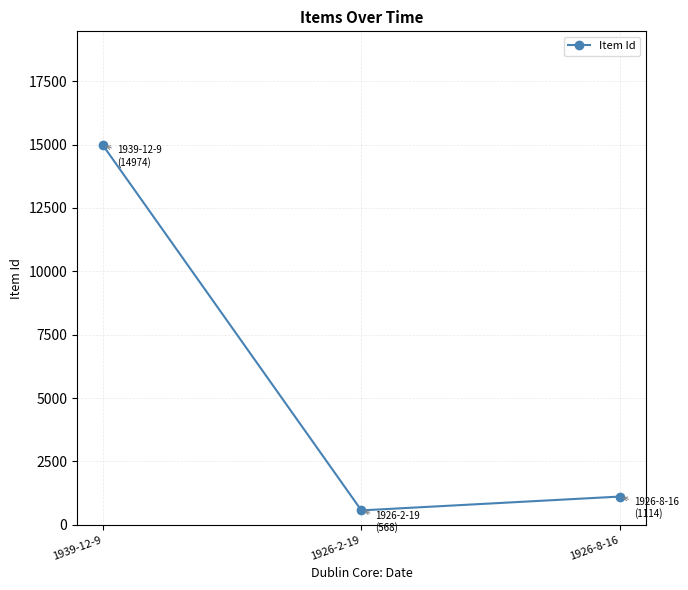

How many lines are shown in the chart?

1